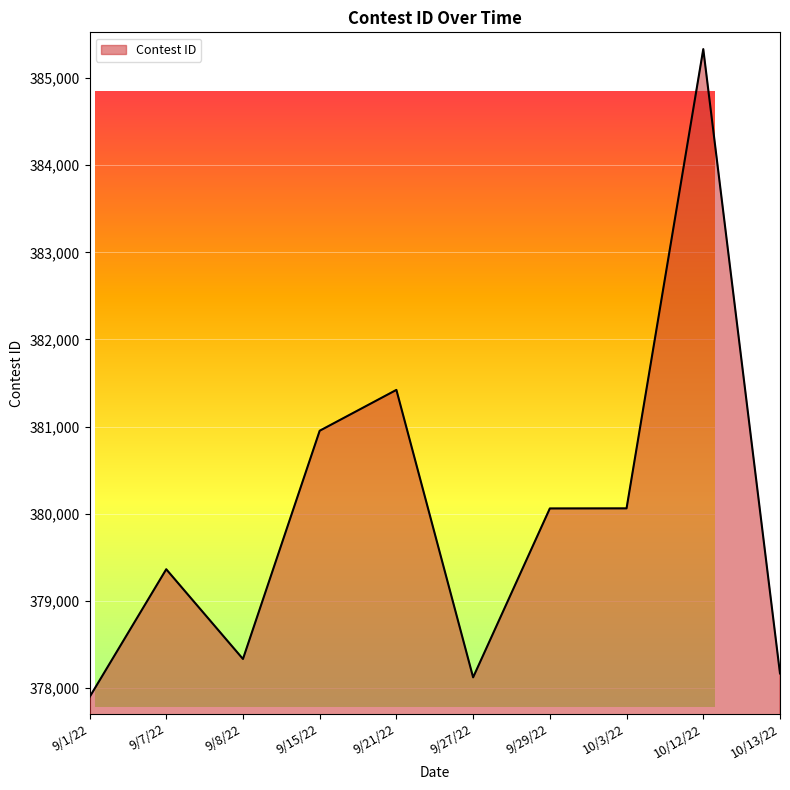

How many data points are less than 380060?

5